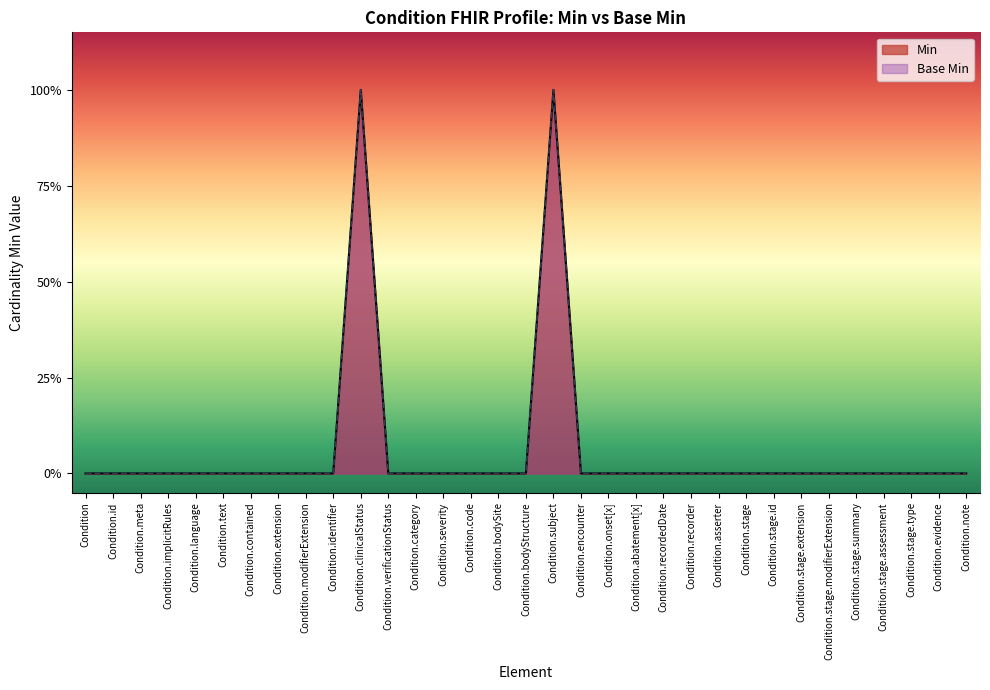

Rank the series at Condition.bodySite from lowest to highest value.

Min, Base Min